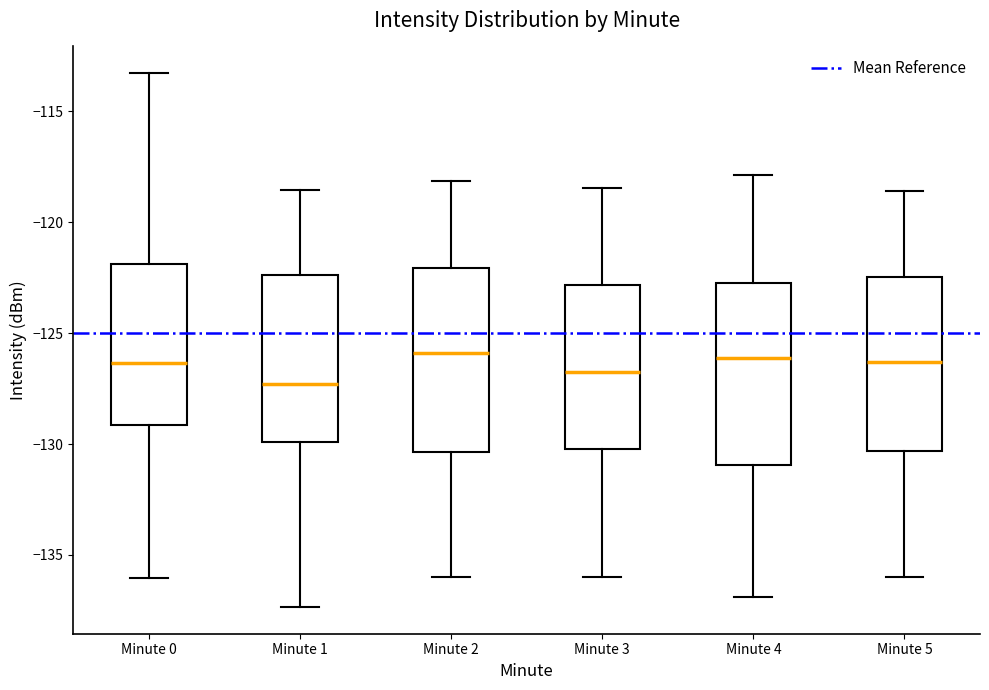

Which box has the lowest median line?

Minute 1